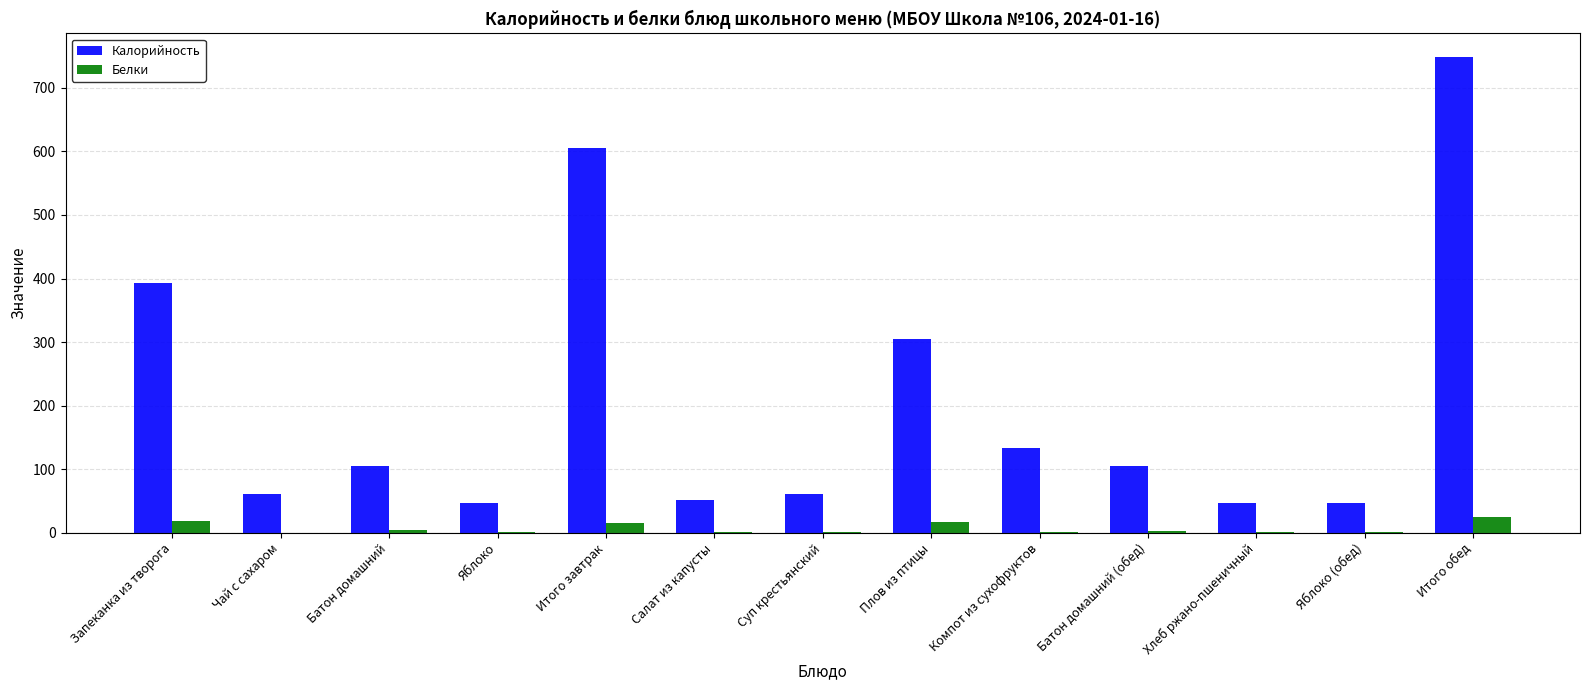

Which category has the highest value in the Калорийность series?

Итого обед